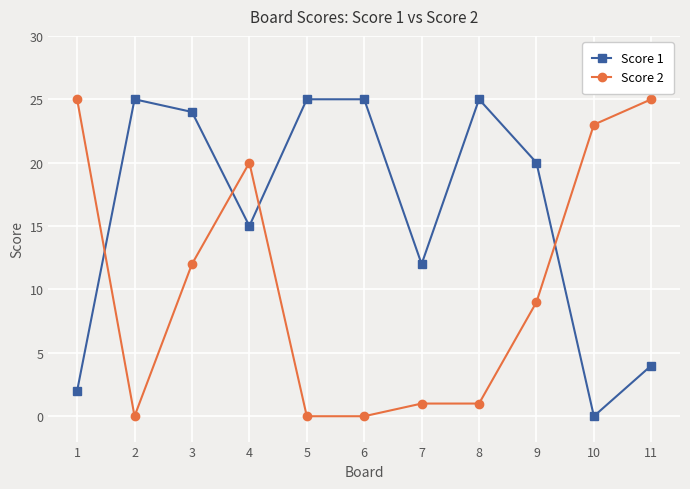

The Score 1 series shows 25 at 2. True or false?

True